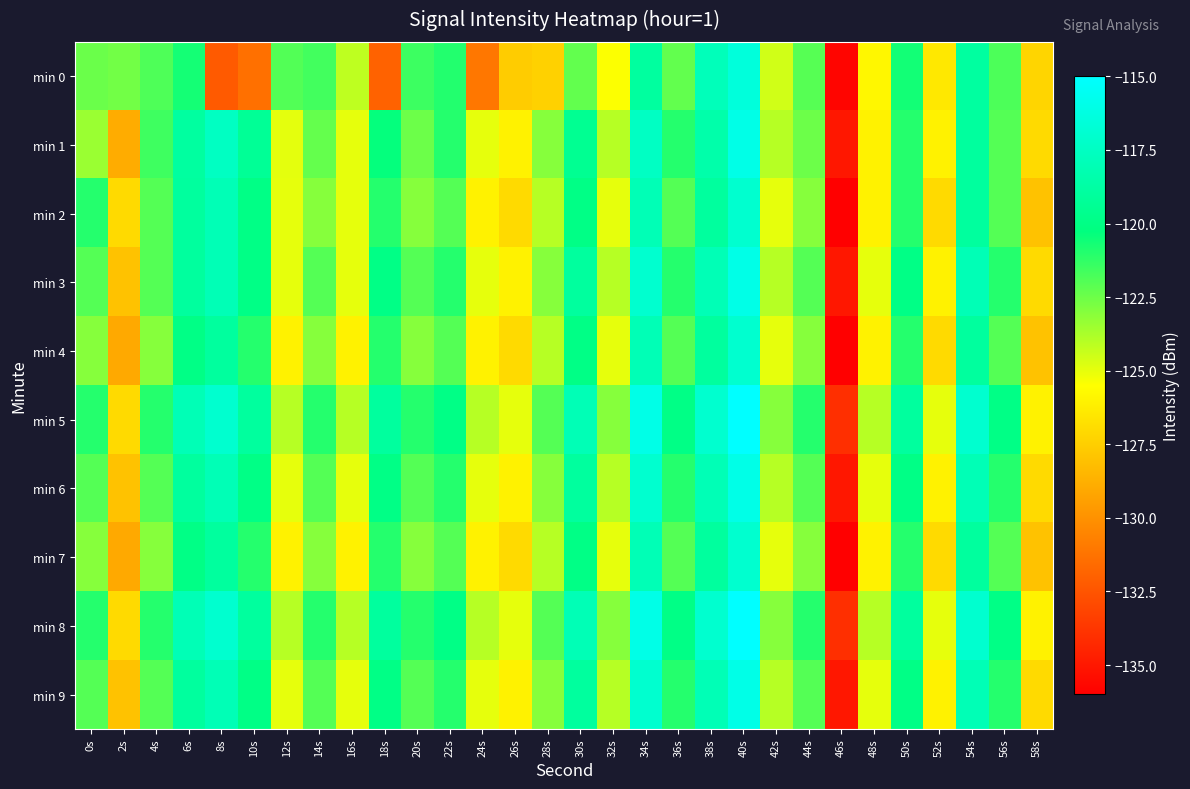

What is the greatest value displayed?

-115.0